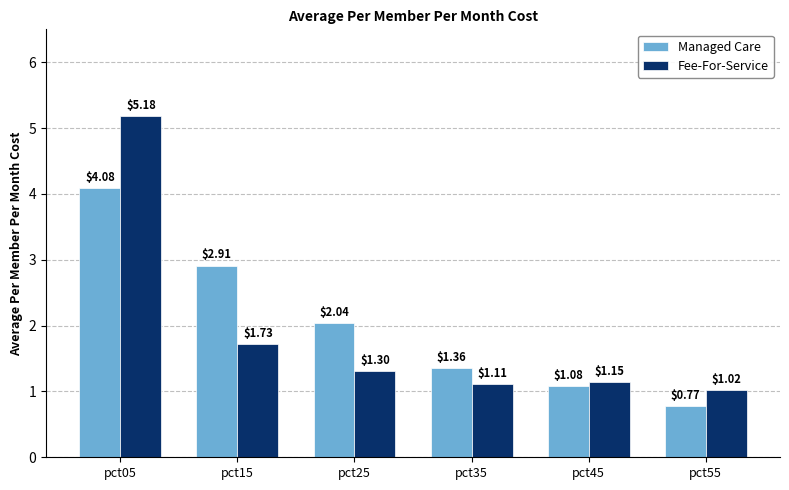

At which label does Fee-For-Service reach its minimum?

pct55